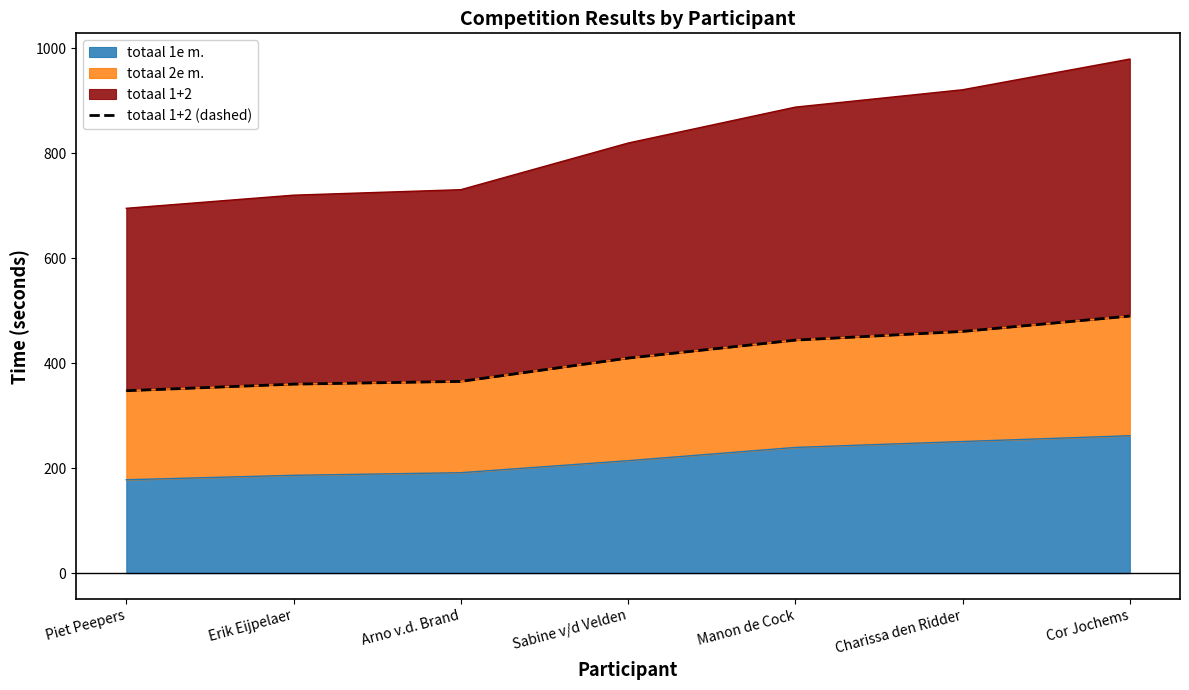

Does the chart display data point markers on the line(s)?

No